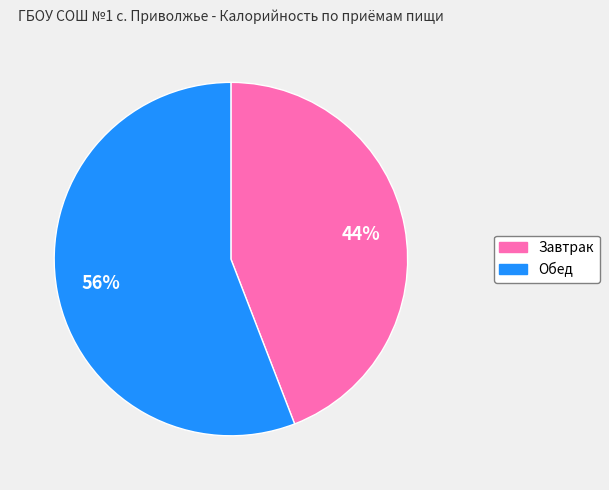

Which has a higher value, Обед or Завтрак?

Обед